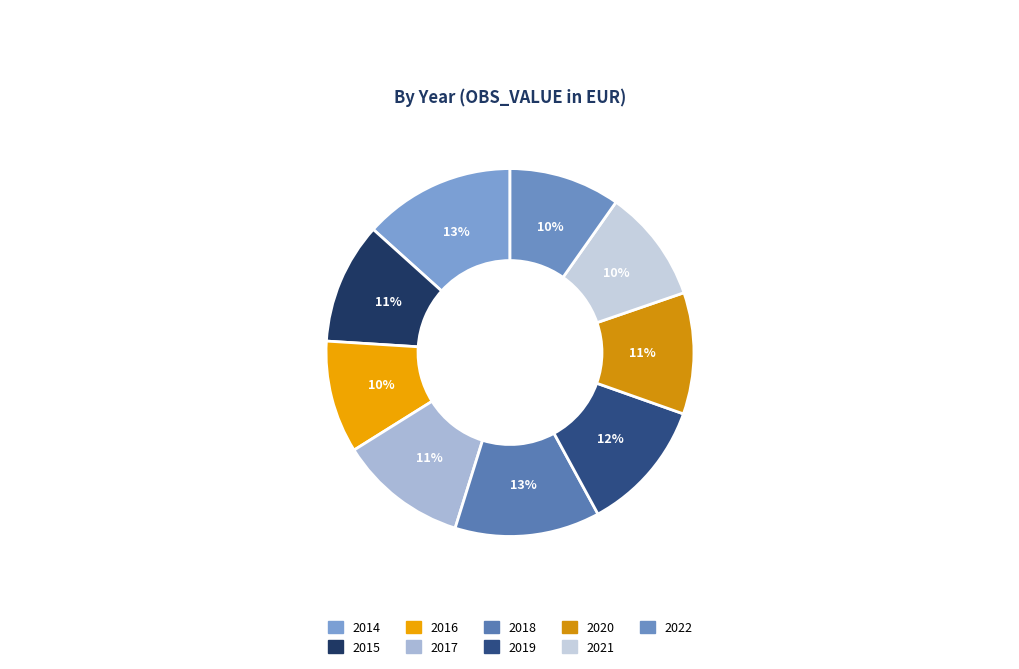

What percentage do 2022 and 2018 together represent?

22.5%